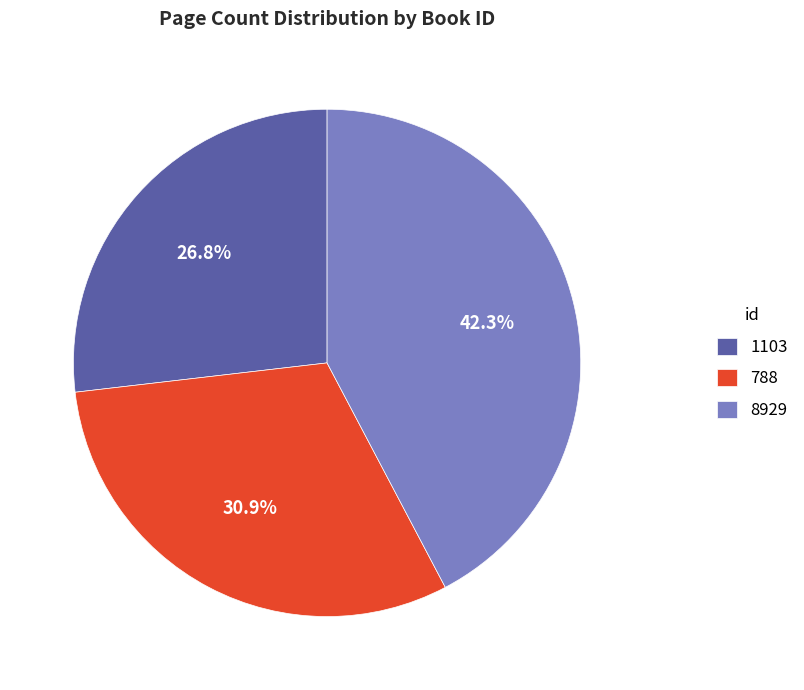

Which slice is the largest?

8929